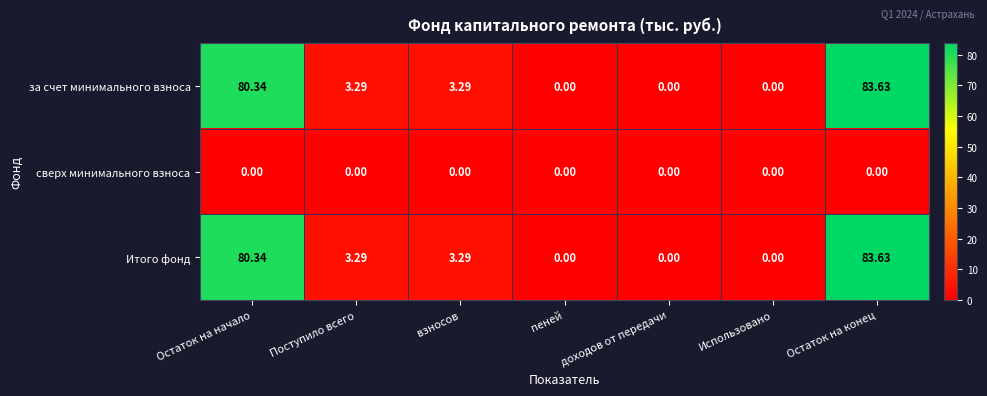

At which category is the sum across all series the highest?

Остаток на конец